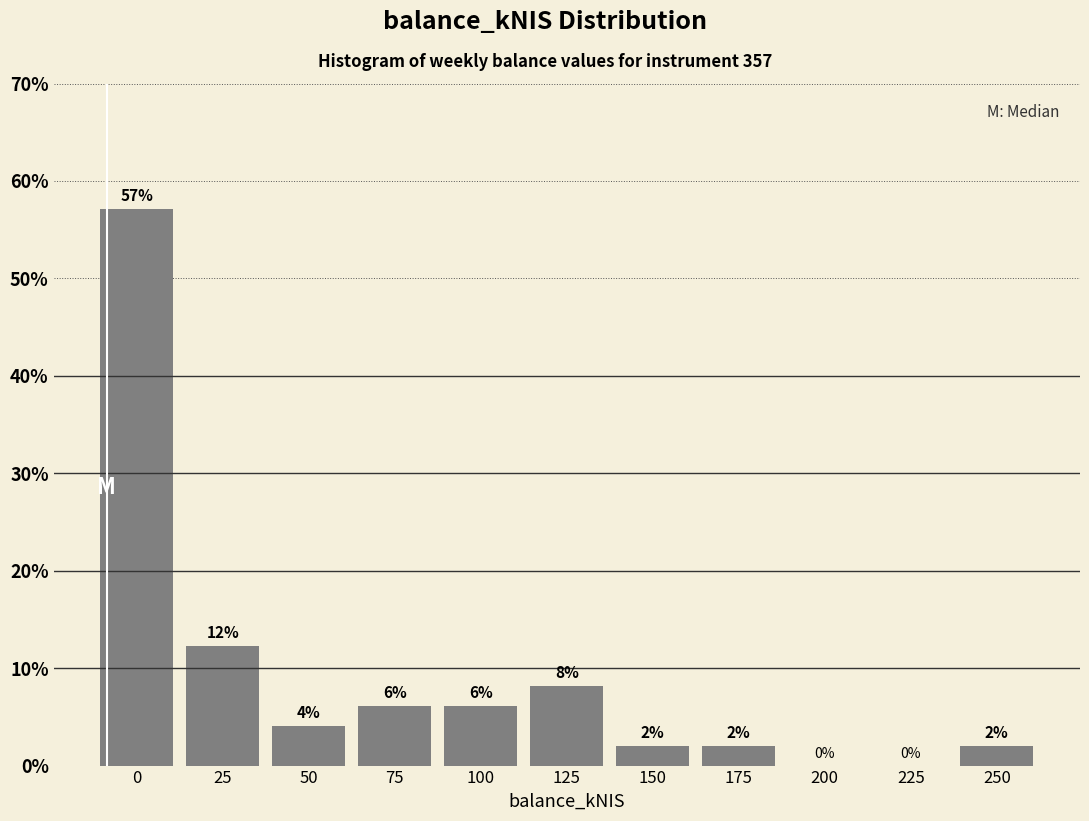

What is the greatest value displayed?

57.1